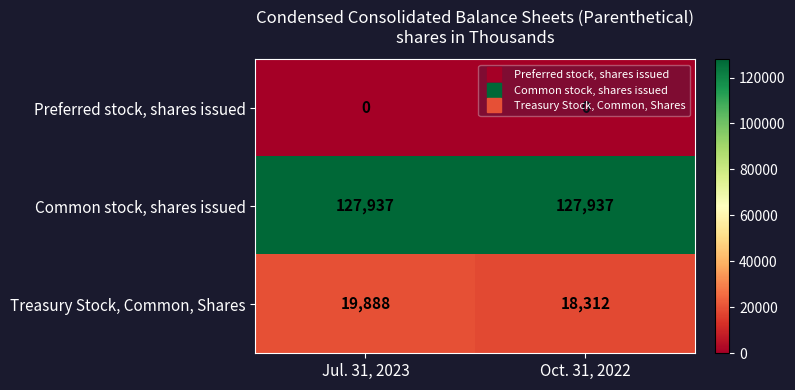

Is it true that Common stock, shares issued equals 127937 at Oct. 31, 2022?

True